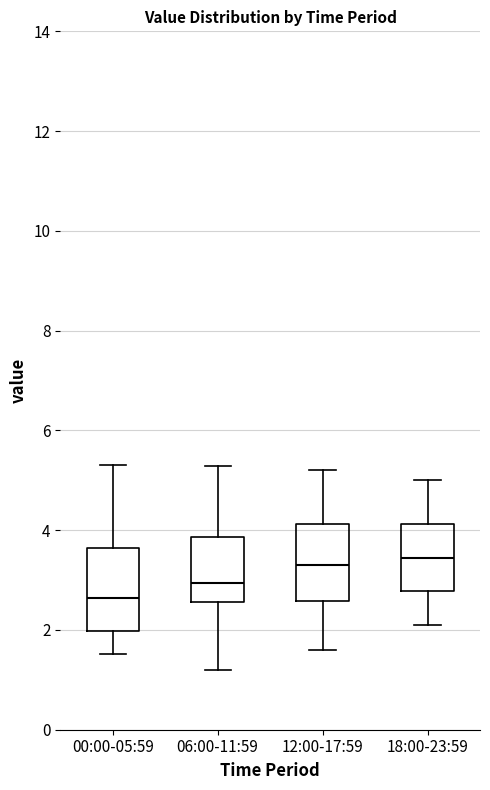

Where does the lower whisker of the box for 06:00-11:59 end on the y-axis? The values are not printed on the chart, so give them approximately, as read against the axis.

1.2